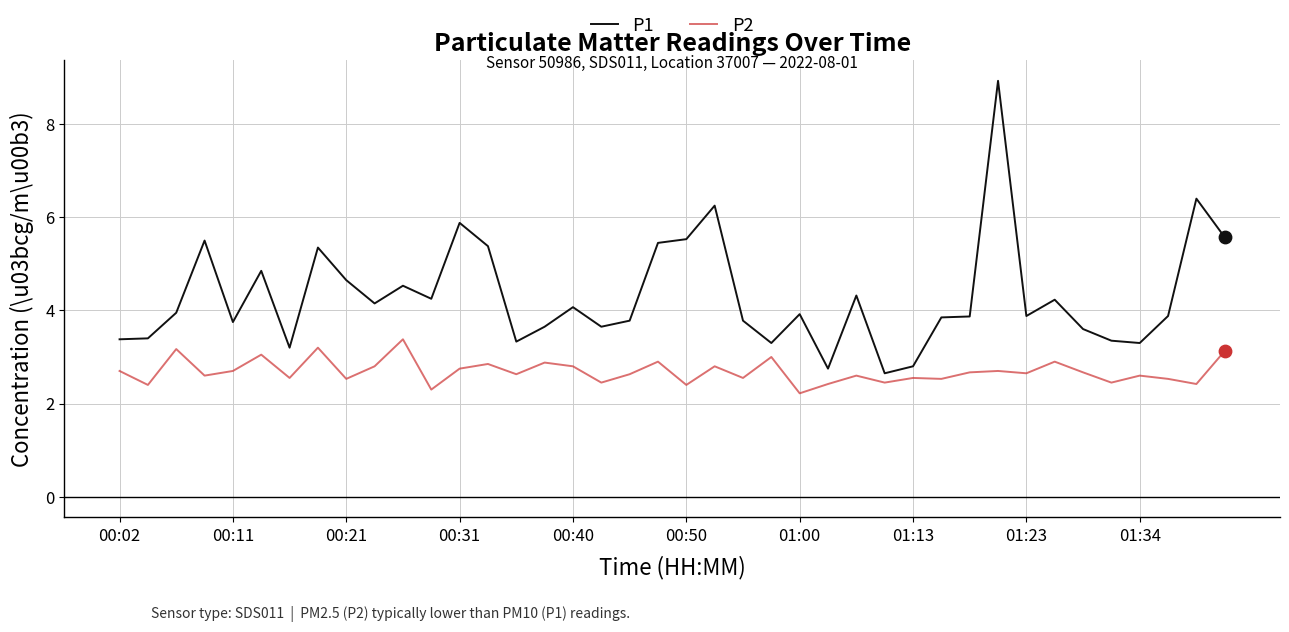

Which series has the largest total across all categories?

P1